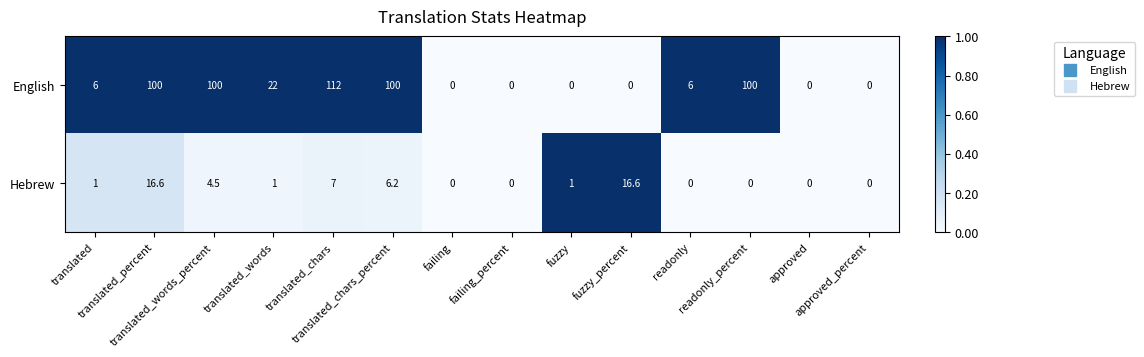

What is the maximum value shown in the chart?

112.0